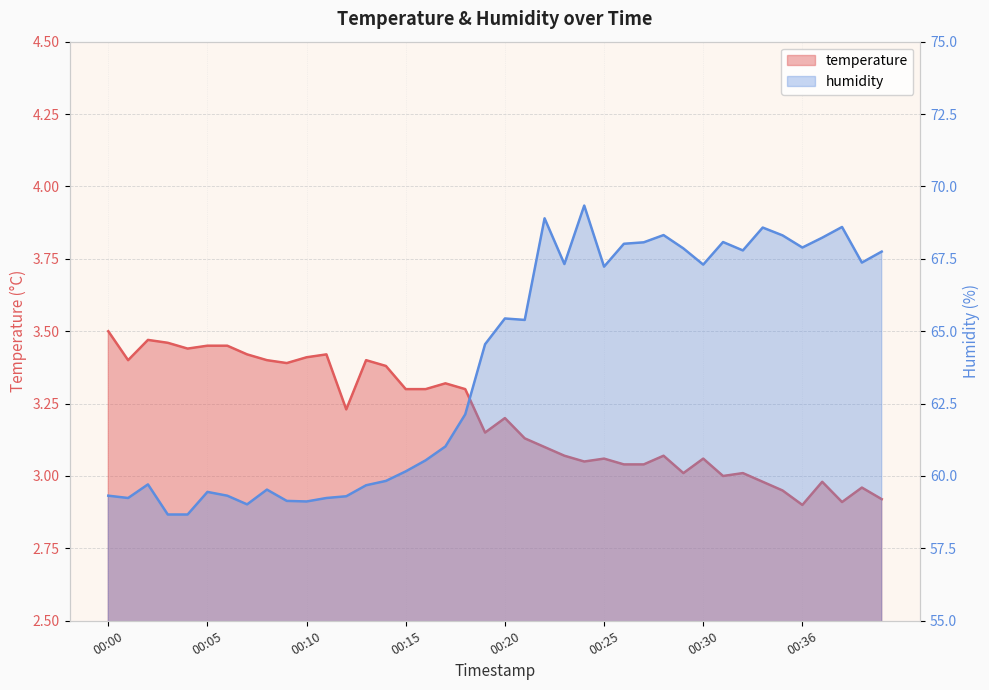

Which series has the largest total across all categories?

humidity